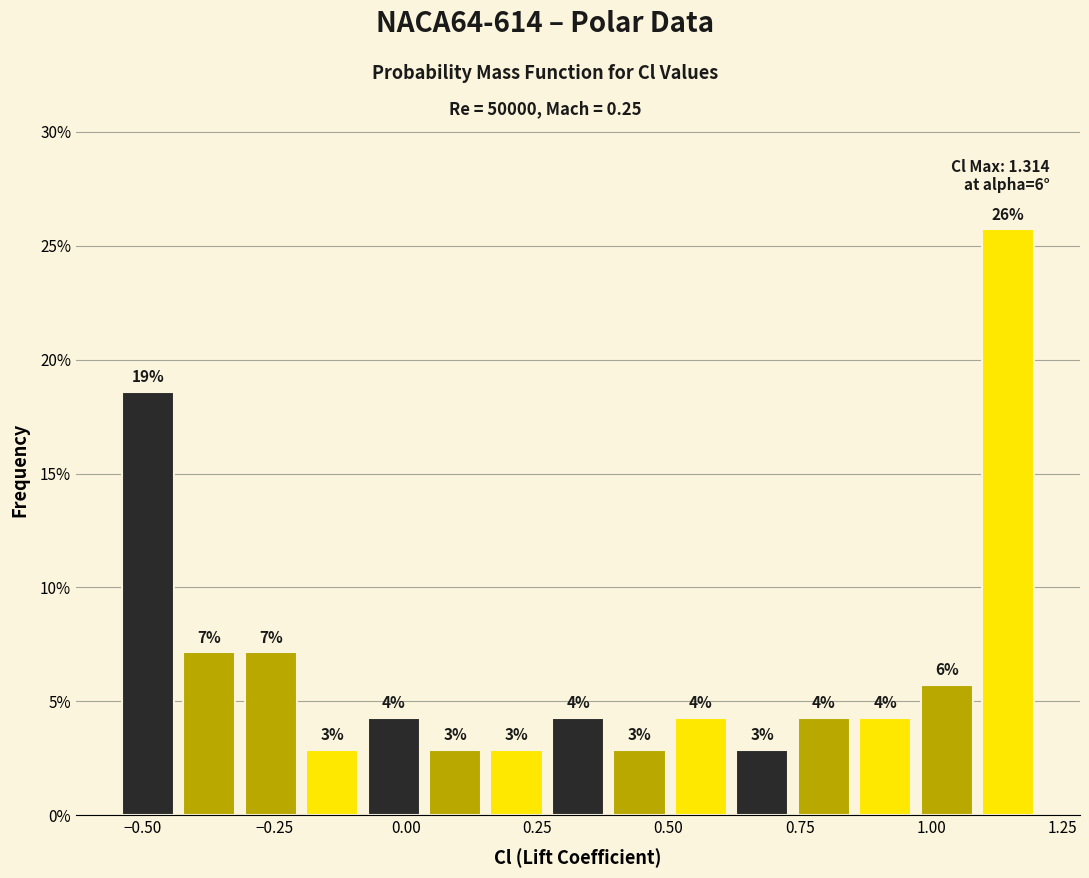

Around what value on the x-axis is the tallest bar? Give the approximate position of its centre, as read against the axis.

1.15